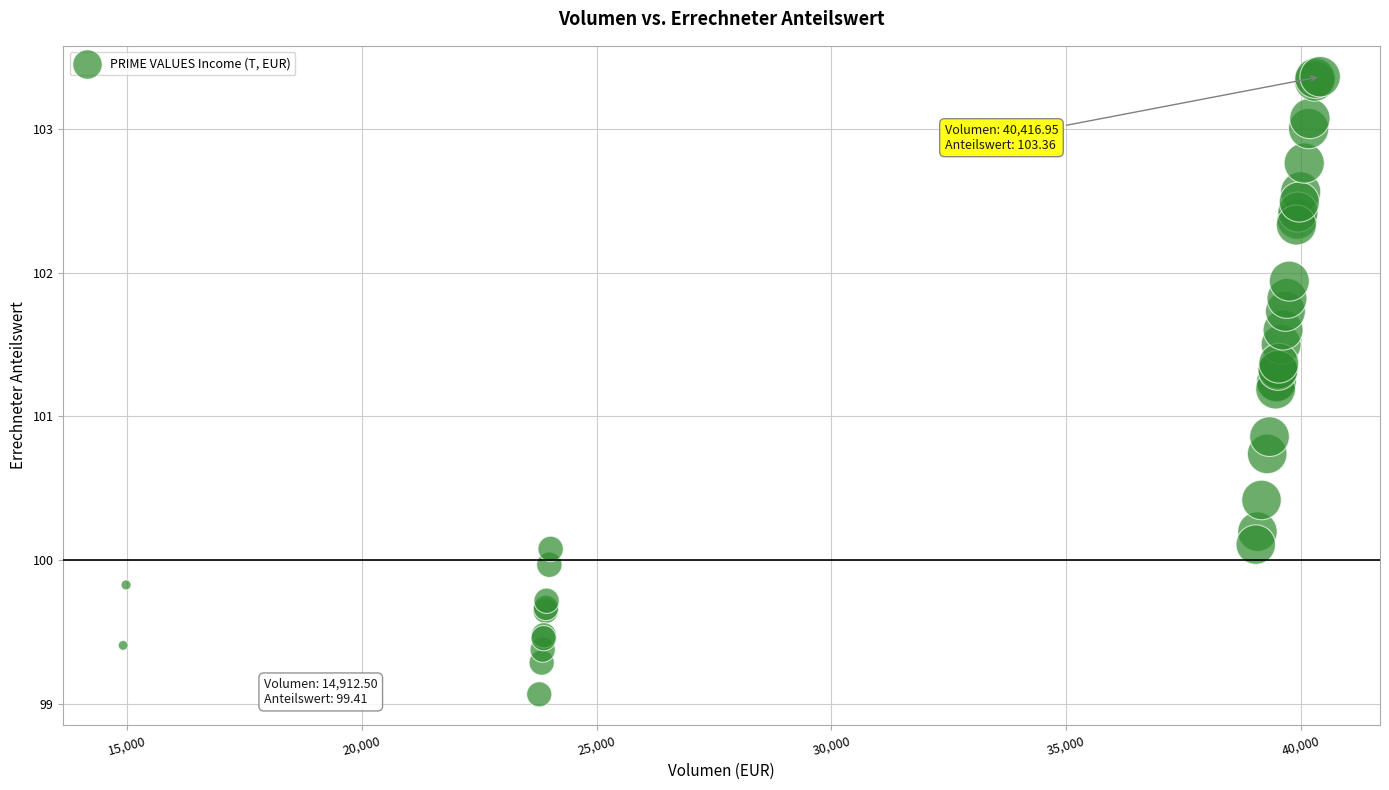

What Y value in the scatter plot is closest to 101?

100.9